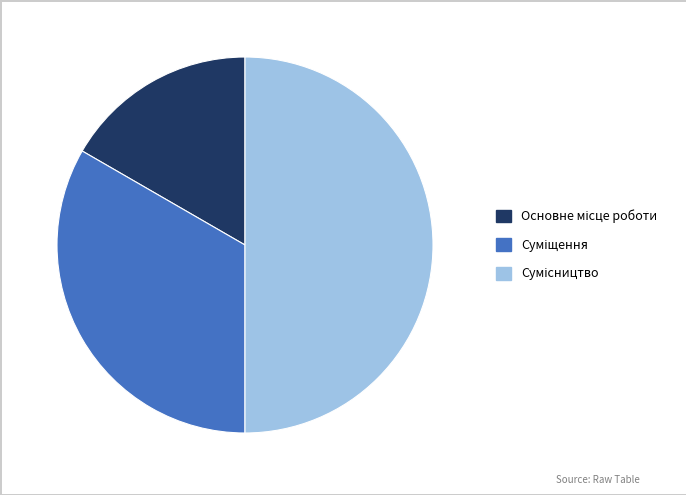

Do Основне місце роботи and Суміщення together represent more than half of the pie?

No